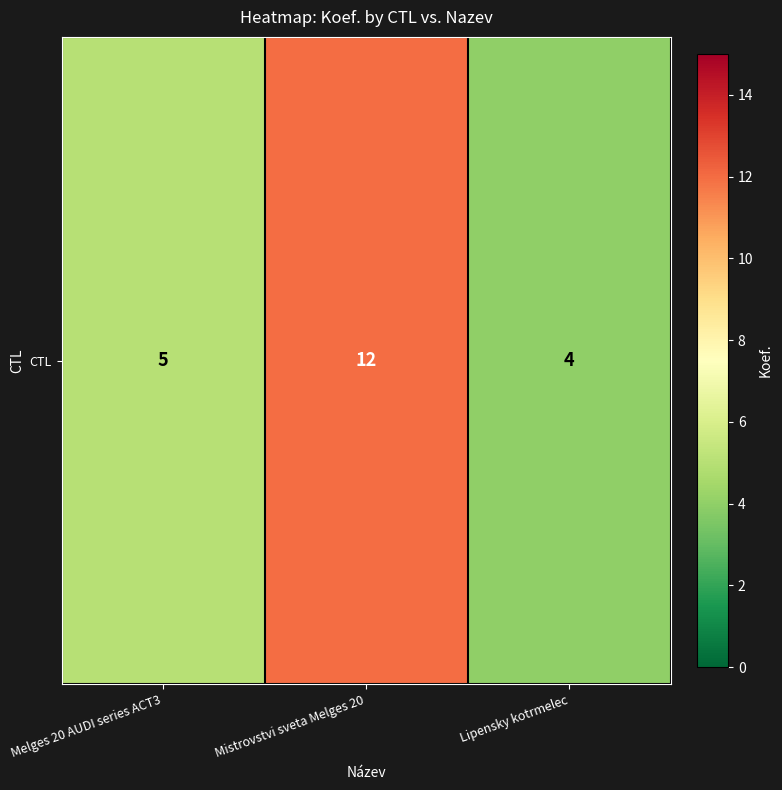

What is the difference between the maximum and minimum values?

8